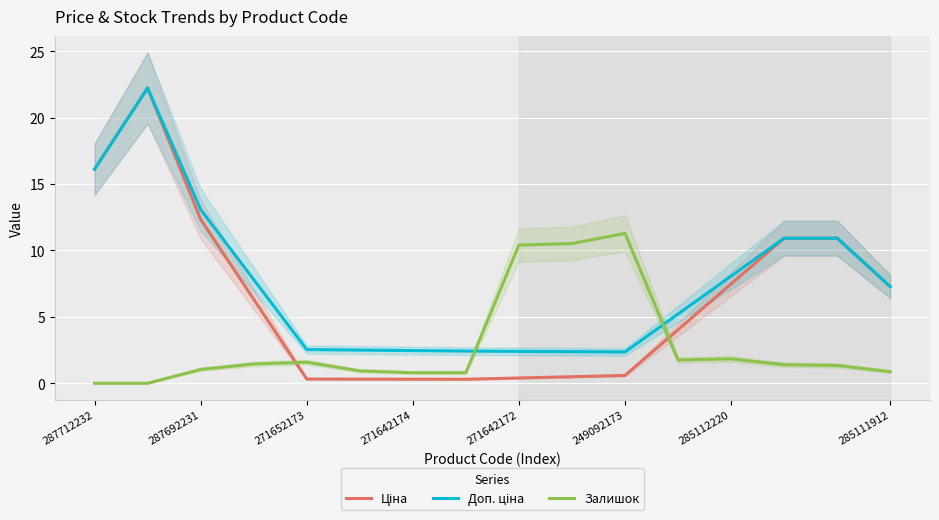

Which series has the widest spread of values?

Ціна